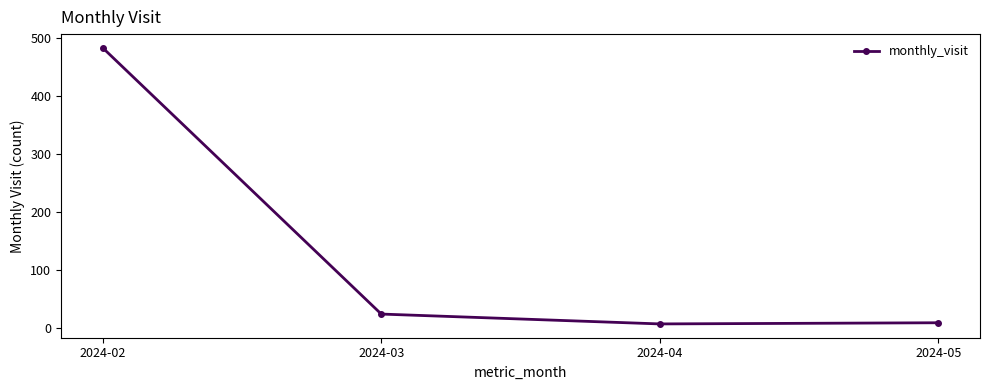

True or false: there are more than 0 points higher than both neighbors.

False